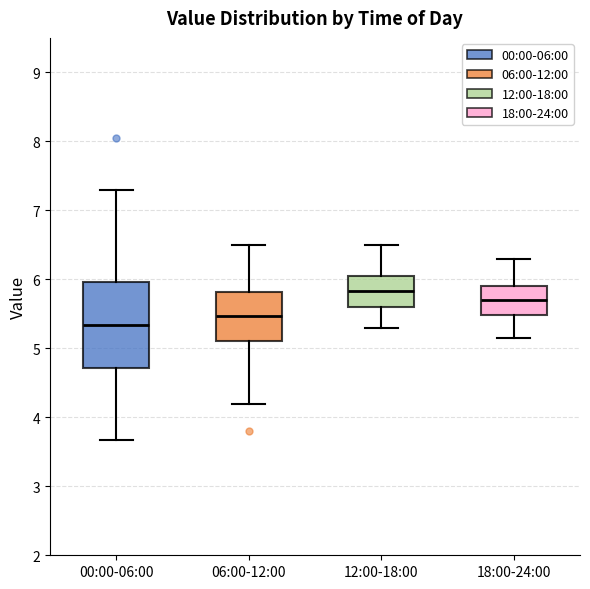

Which box is the tallest, from its lower edge to its upper edge?

00:00-06:00